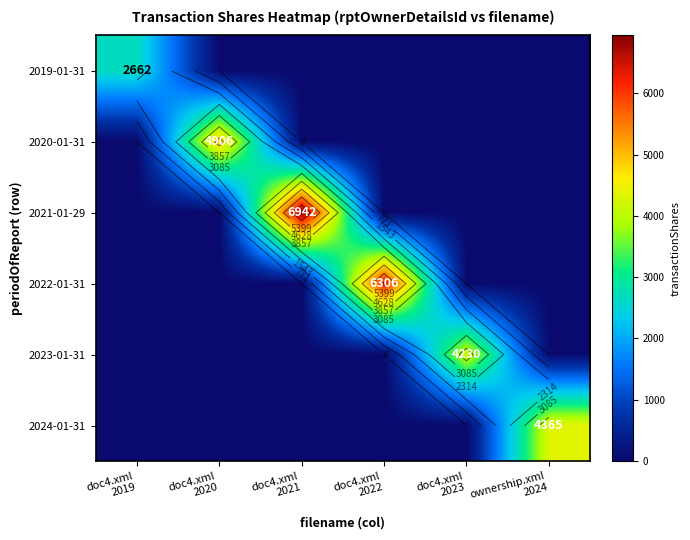

At which category does the chart reach its minimum across all series?

doc4.xml
2020